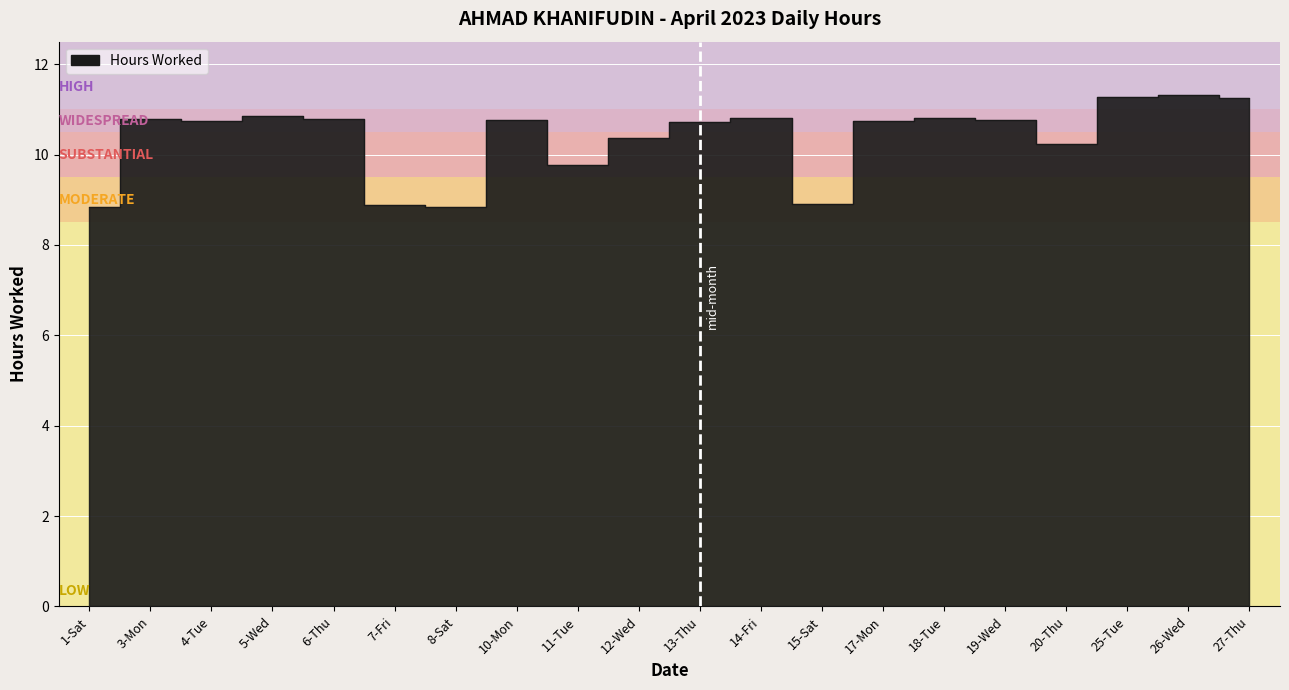

How many points are lower than both their immediate neighbors (excluding endpoints)?

5